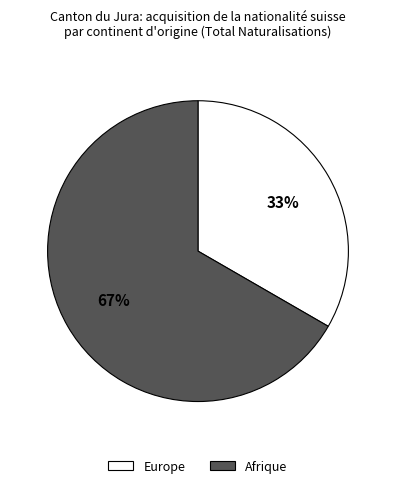

Which slice is the largest?

Afrique